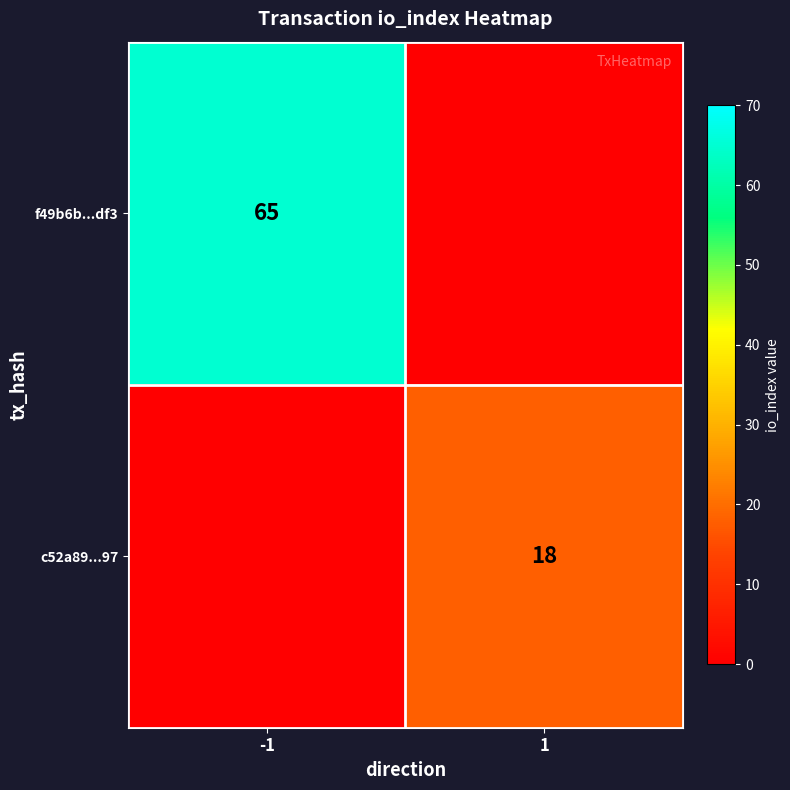

The f49b6b...df3 series shows 65 at -1. True or false?

True